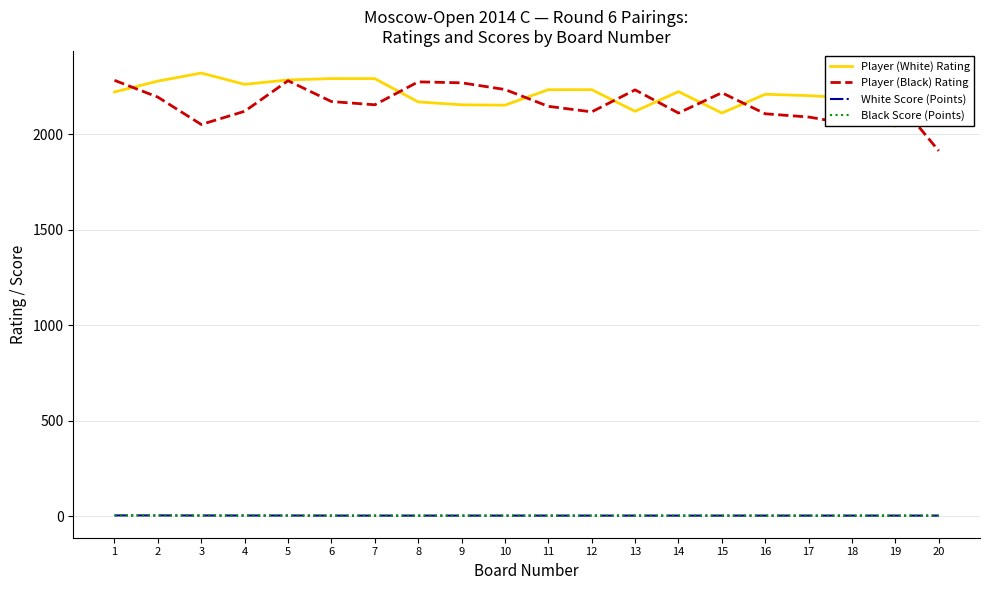

What is the lowest value of the Player (Black) Rating series?

1912.0